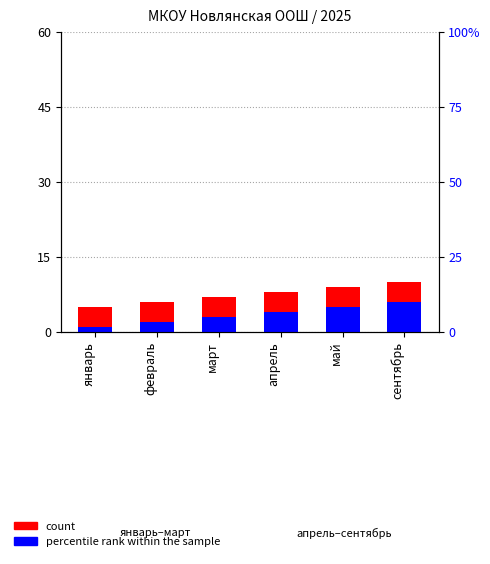

Rank the series by their maximum value, from highest to lowest.

count, percentile rank within the sample